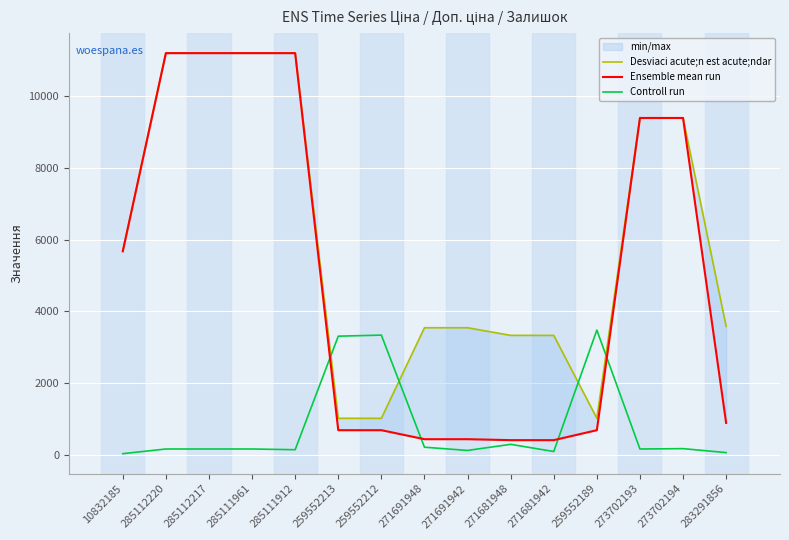

Which series changed the most between 259552212 and 271681942?

Controll run